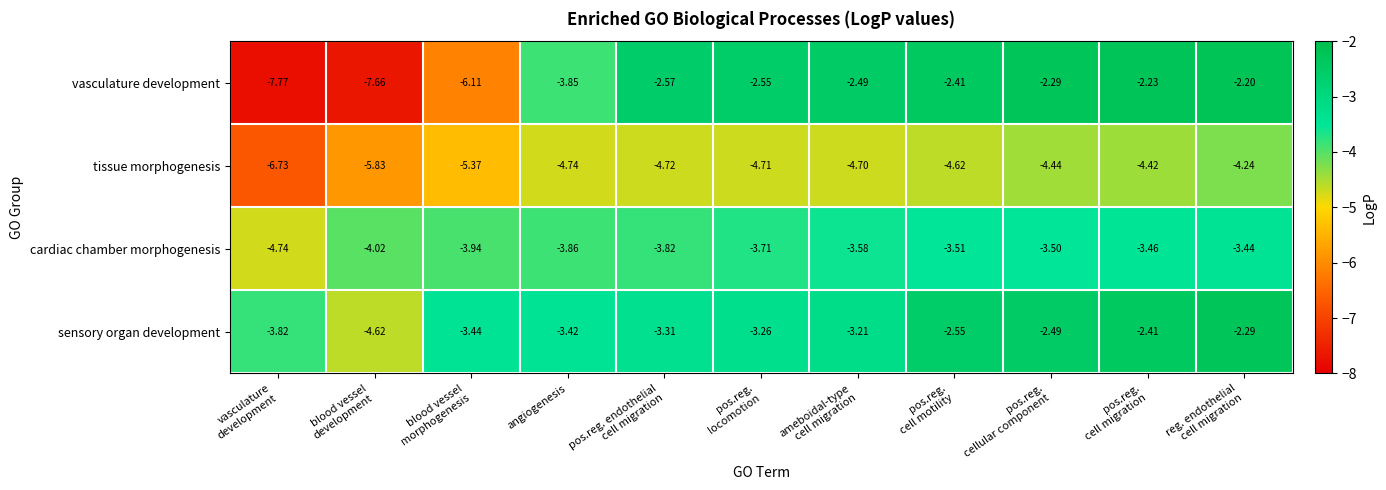

At which category does the chart reach its minimum across all series?

vasculature
development